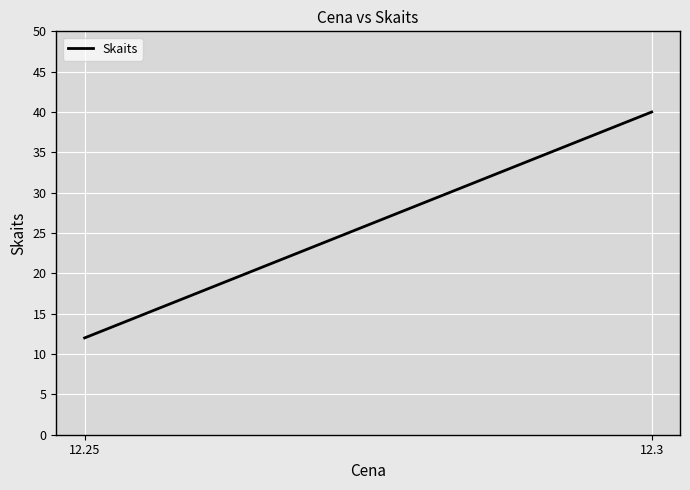

How many values are below 40?

1